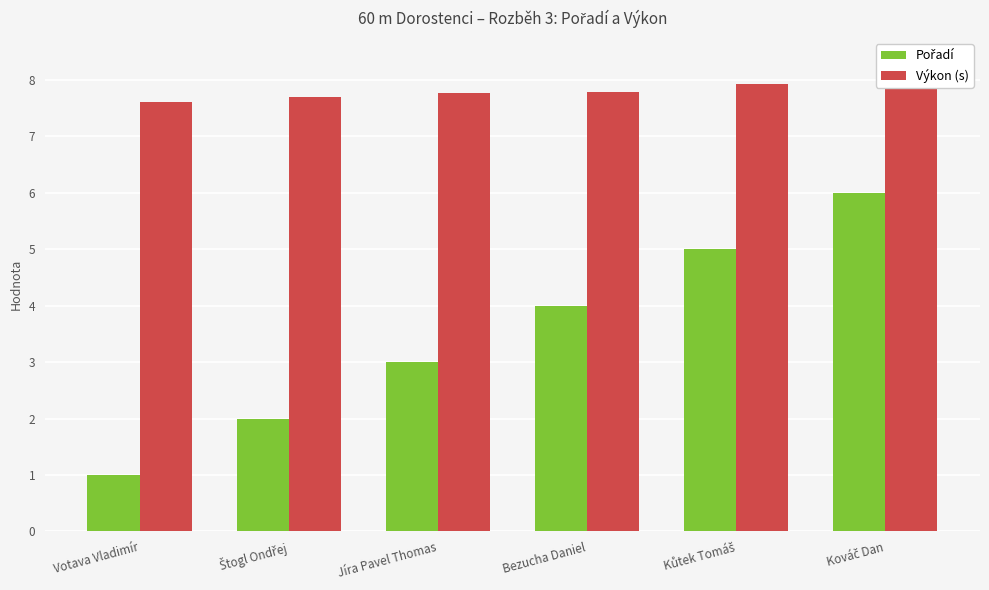

How many series are shown in this chart?

2